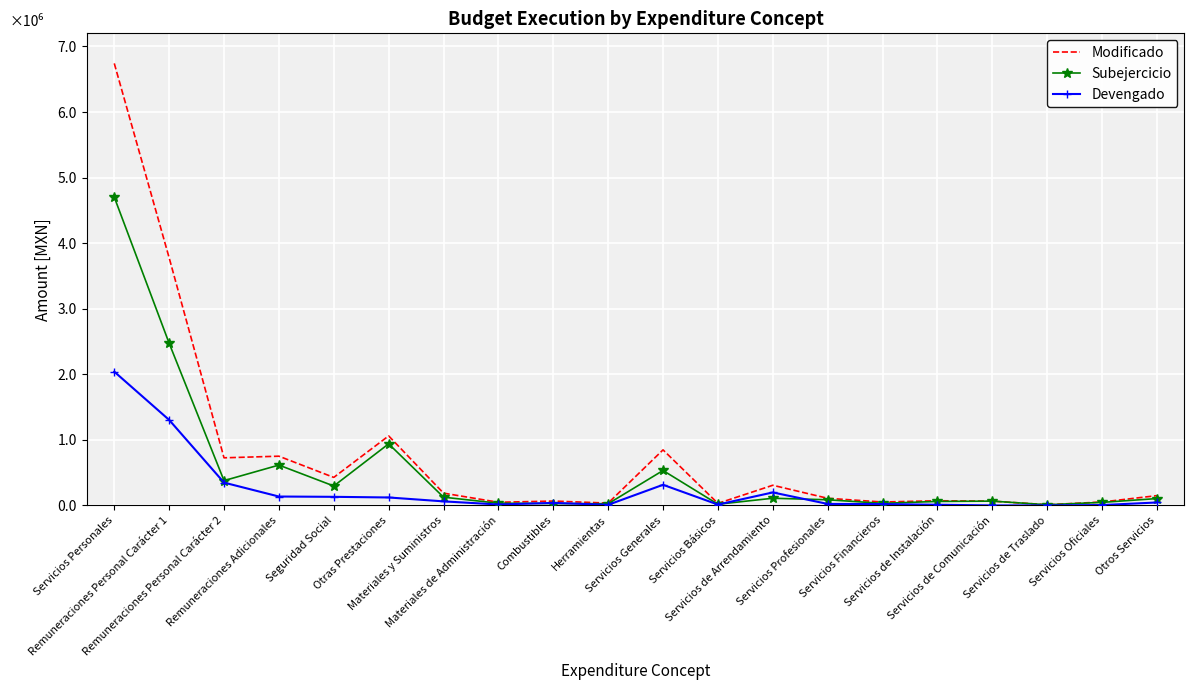

Where does the Subejercicio series first go above 104421?

Servicios Personales